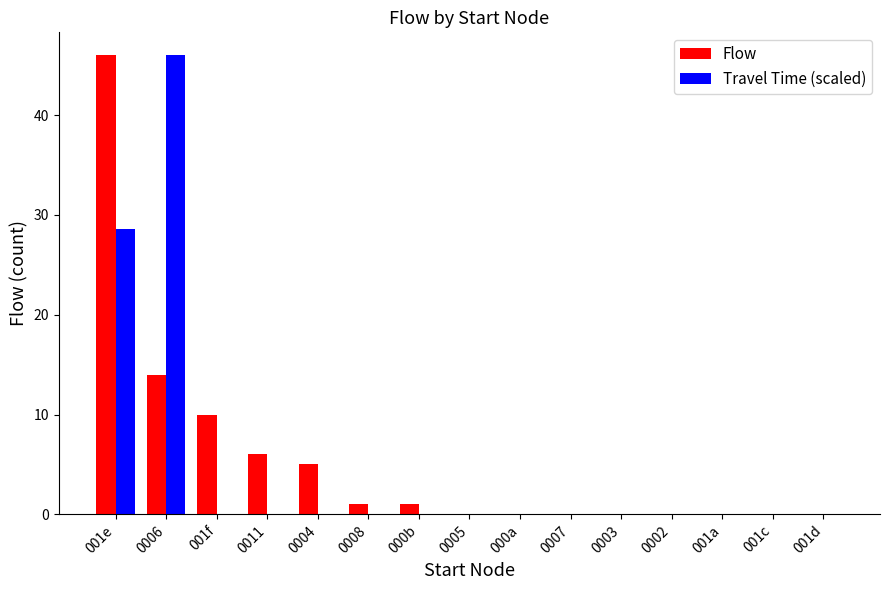

How many series are shown in this chart?

2